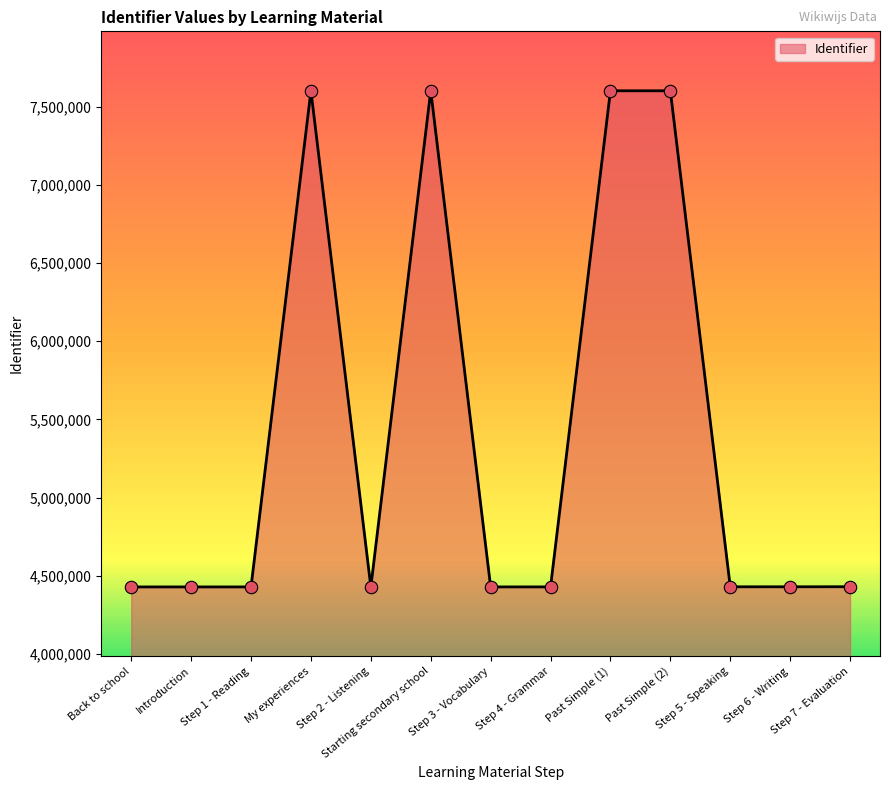

Approximately how many times larger is the value at My experiences compared to Back to school?

1.7